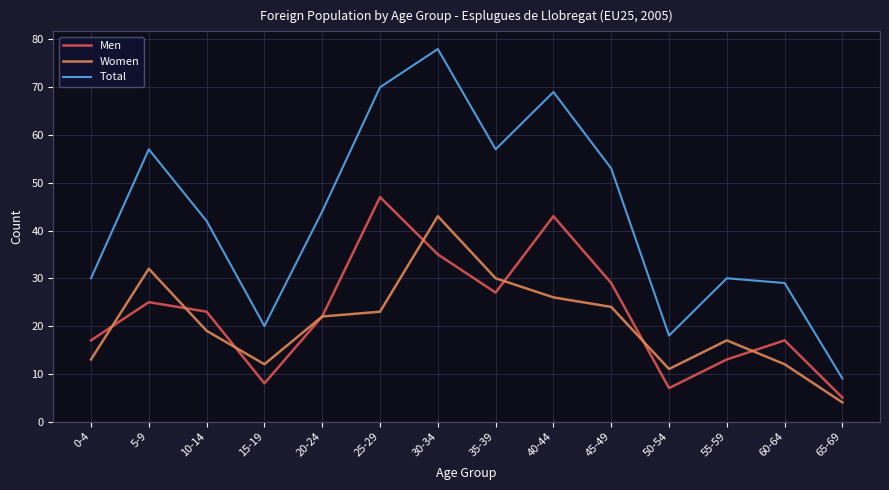

Reading left to right, transcribe all the data shown in this chart.

Men: 0-4=17	5-9=25	10-14=23	15-19=8	20-24=22	25-29=47	30-34=35	35-39=27	40-44=43	45-49=29	50-54=7	55-59=13	60-64=17	65-69=5
Women: 0-4=13	5-9=32	10-14=19	15-19=12	20-24=22	25-29=23	30-34=43	35-39=30	40-44=26	45-49=24	50-54=11	55-59=17	60-64=12	65-69=4
Total: 0-4=30	5-9=57	10-14=42	15-19=20	20-24=44	25-29=70	30-34=78	35-39=57	40-44=69	45-49=53	50-54=18	55-59=30	60-64=29	65-69=9